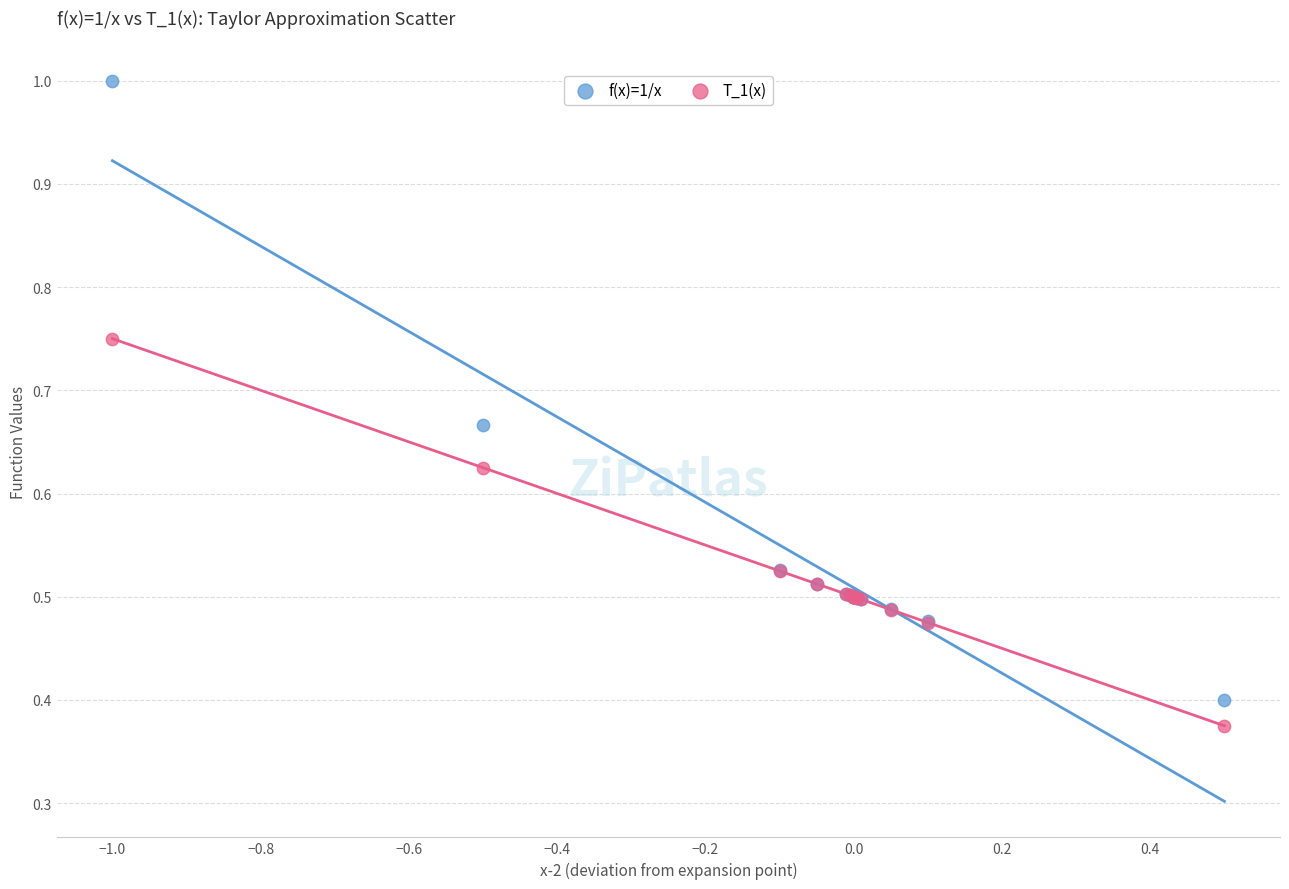

What is the X range (max minus min) for the scatter plot?

1.5